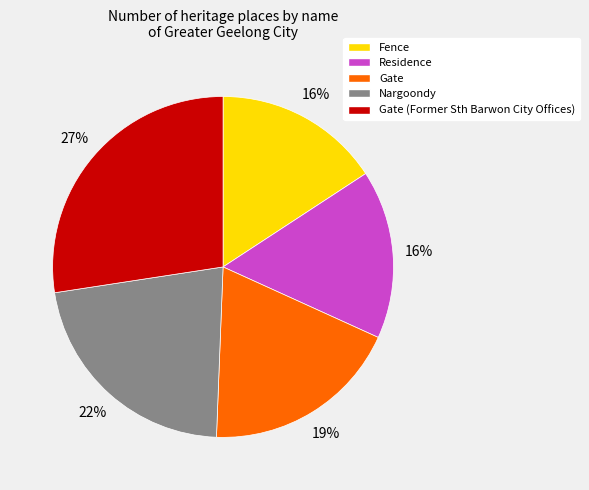

Is the sum of Gate and Residence greater than half?

No